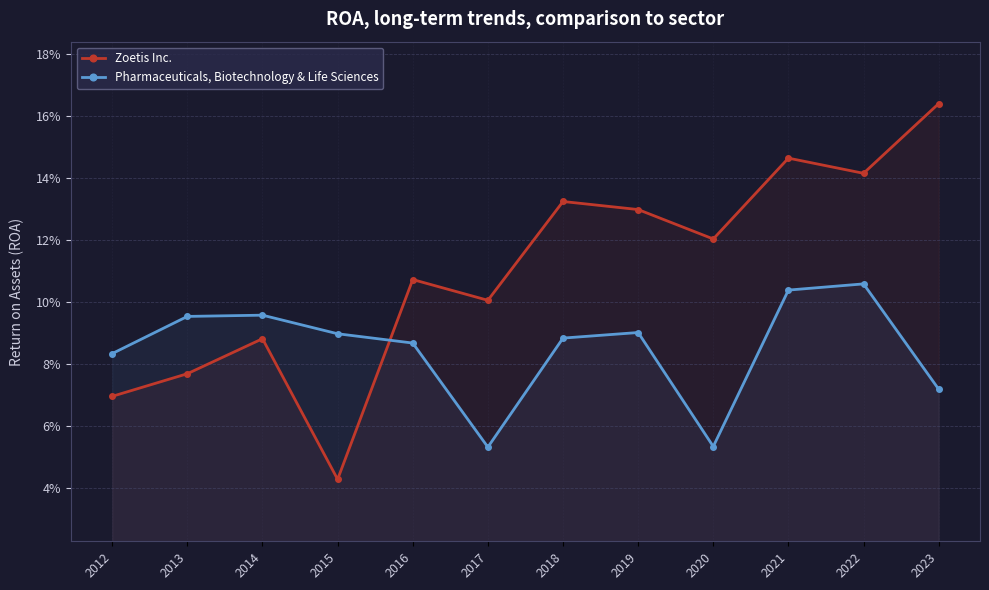

What is the sum of the Pharmaceuticals, Biotechnology & Life Sciences values at 2014 and 2015?

0.2